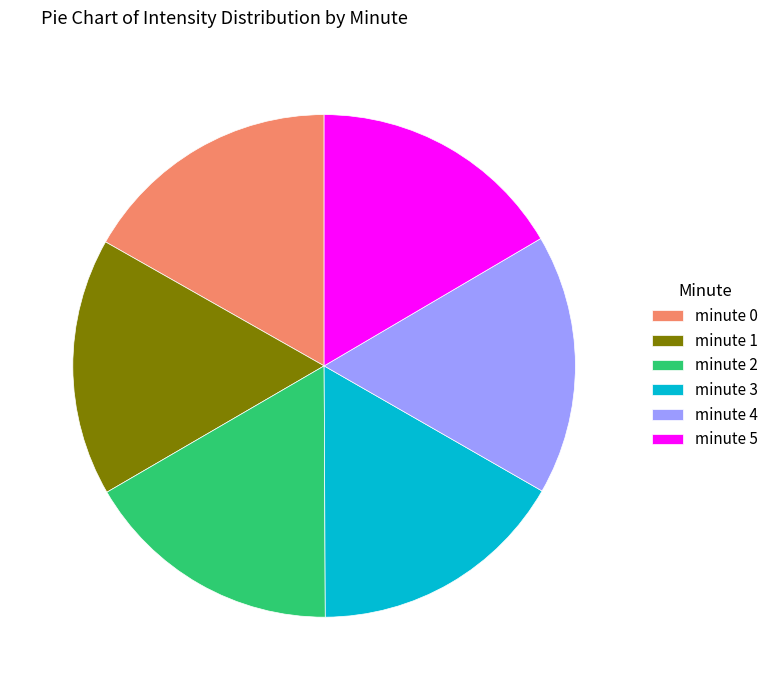

Count the number of slices in the pie.

6